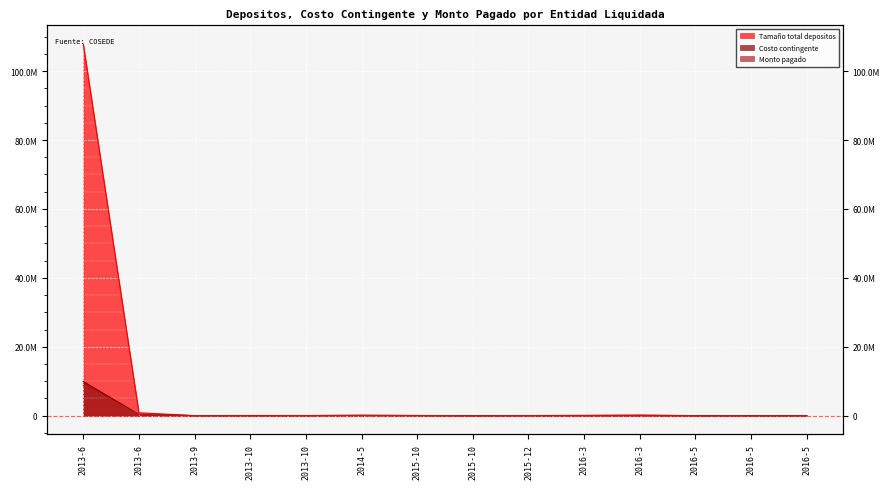

What is the average value of the Costo contingente series?

757416.0